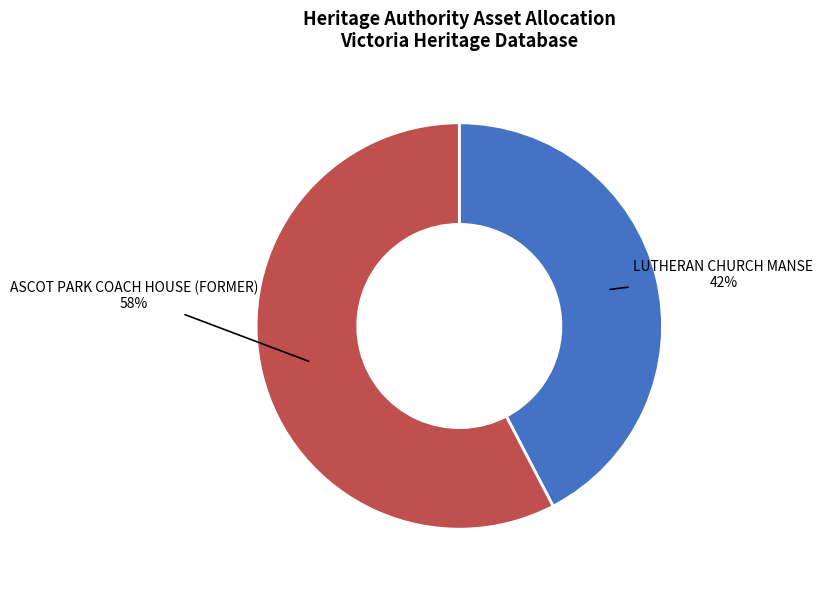

Rank the categories by value from highest to lowest.

ASCOT PARK COACH HOUSE (FORMER), LUTHERAN CHURCH MANSE